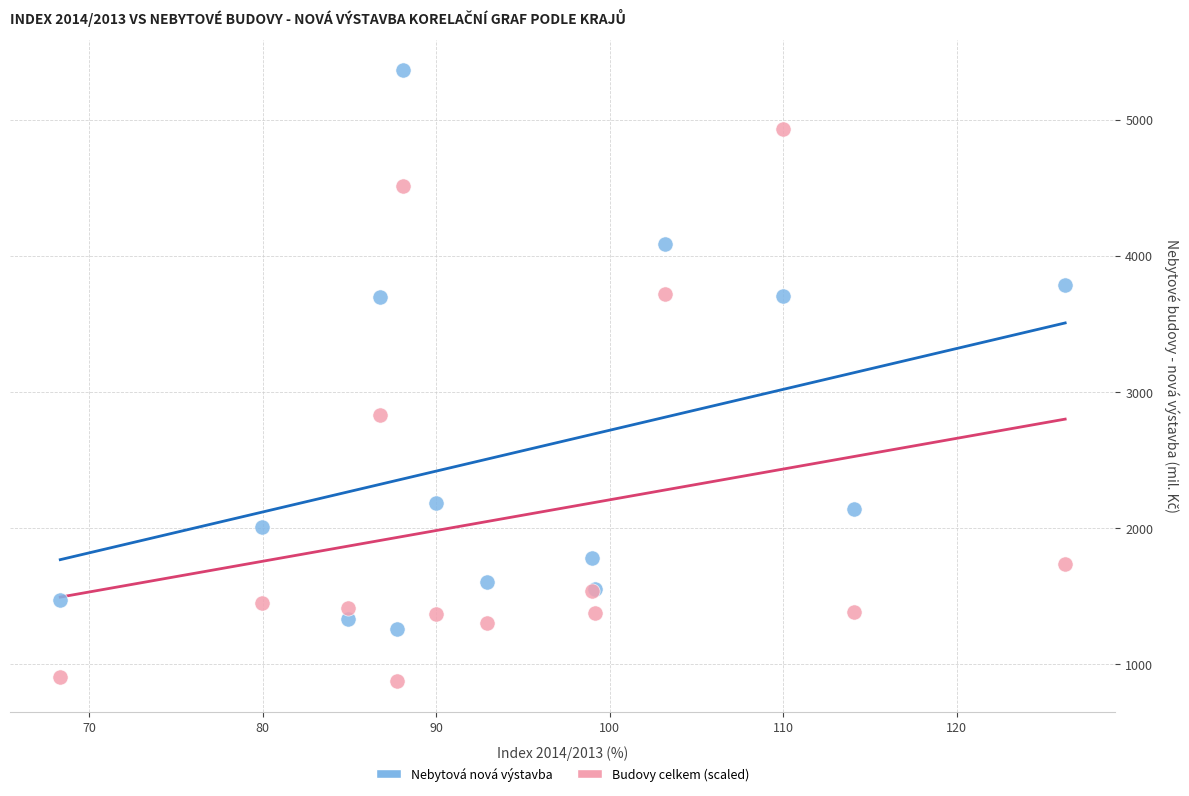

Across all series, what Y value is closest to 3119?

2826.4